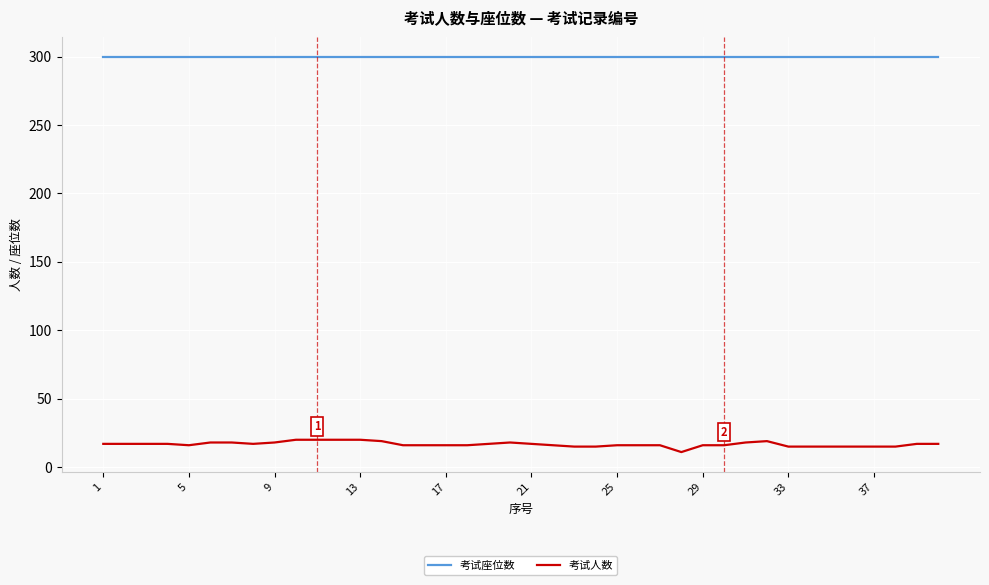

Which series has the largest total across all categories?

考试座位数